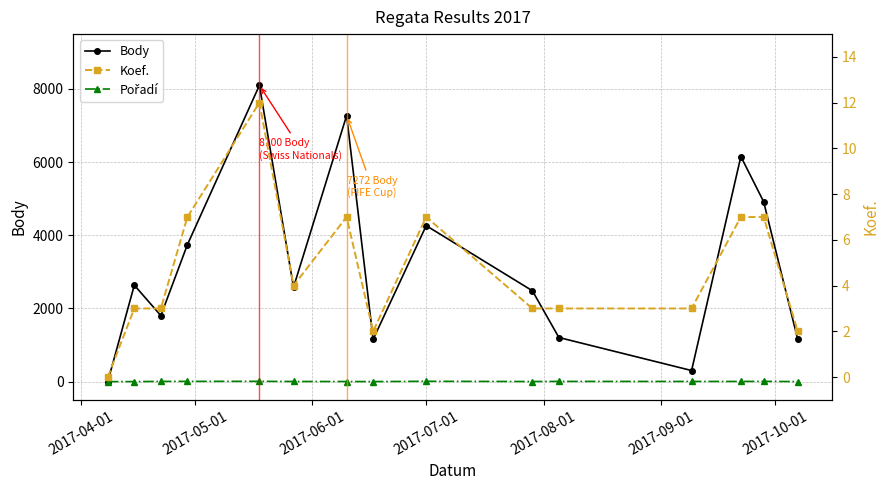

How many categories are shown in the chart?

15